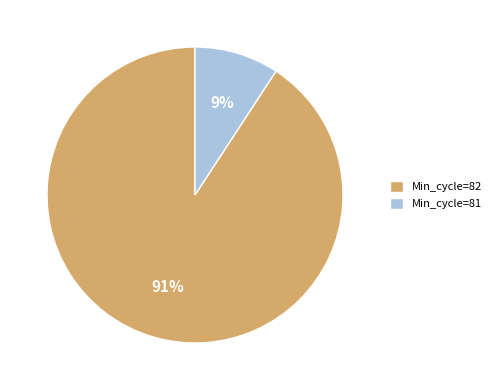

How many segments does this pie chart have?

2